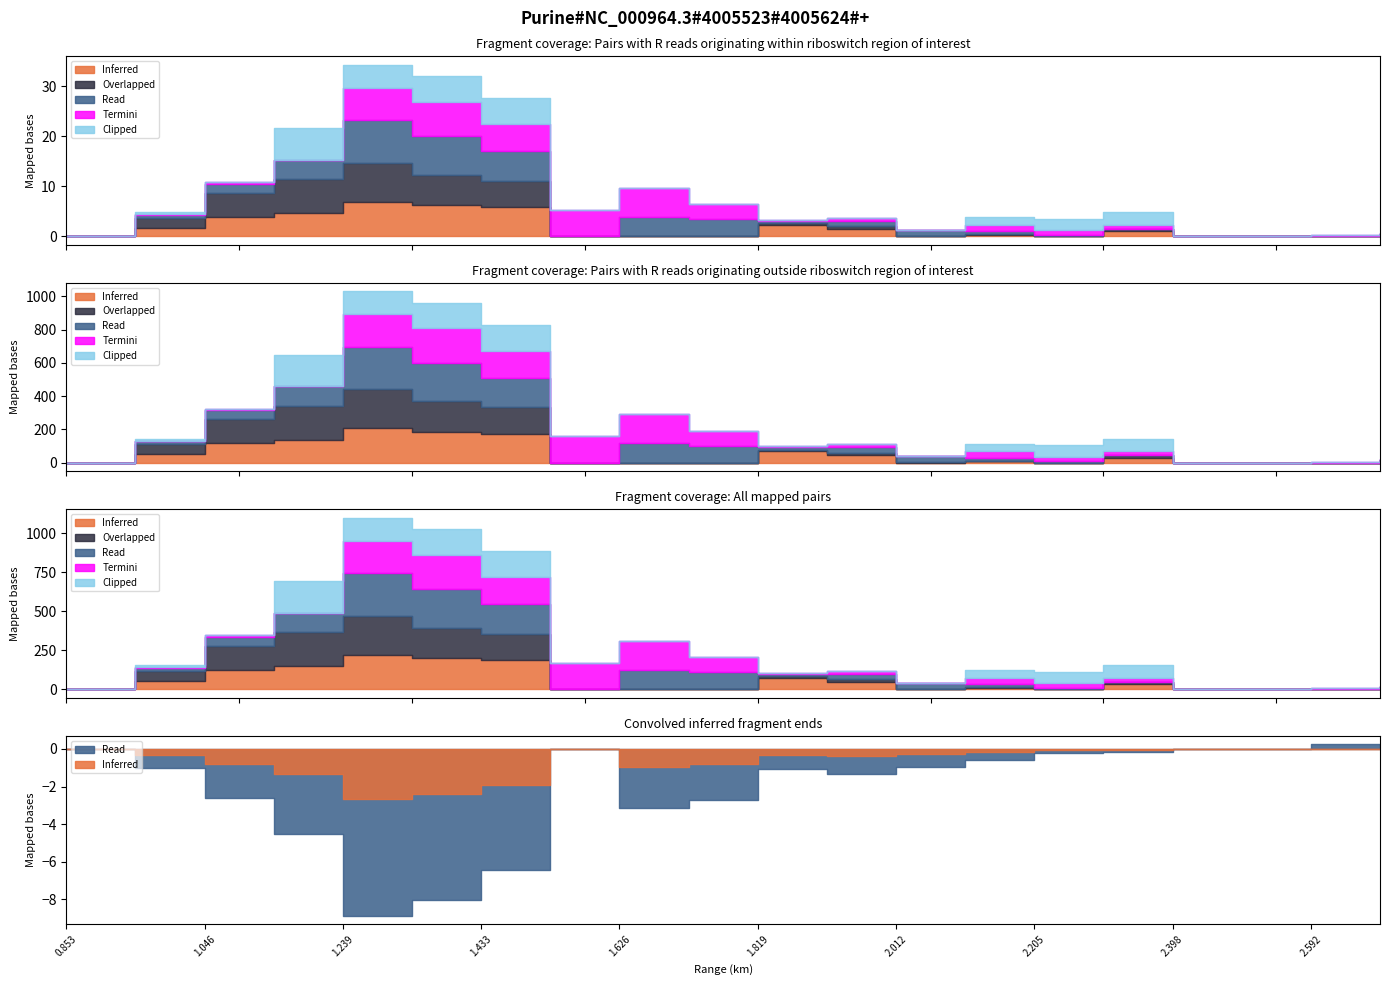

What position from the left is 2.109?

14